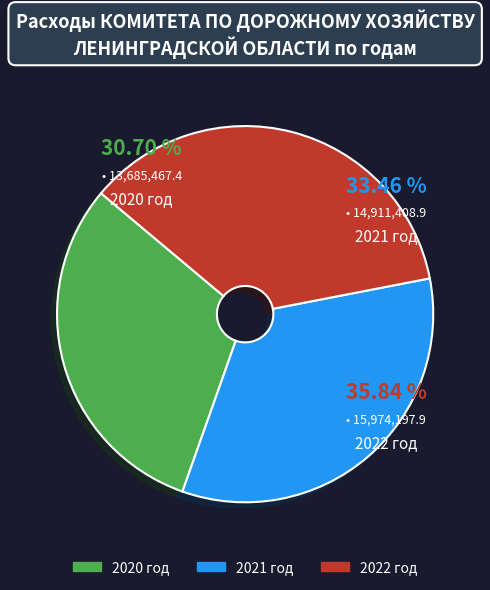

Is there a majority slice in this chart?

No